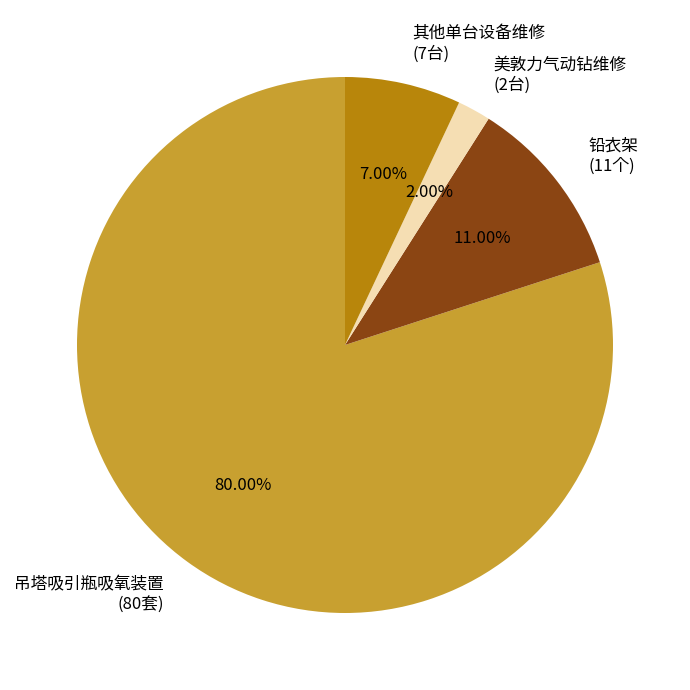

Which slice is the smallest?

美敦力气动钻维修 (2台)